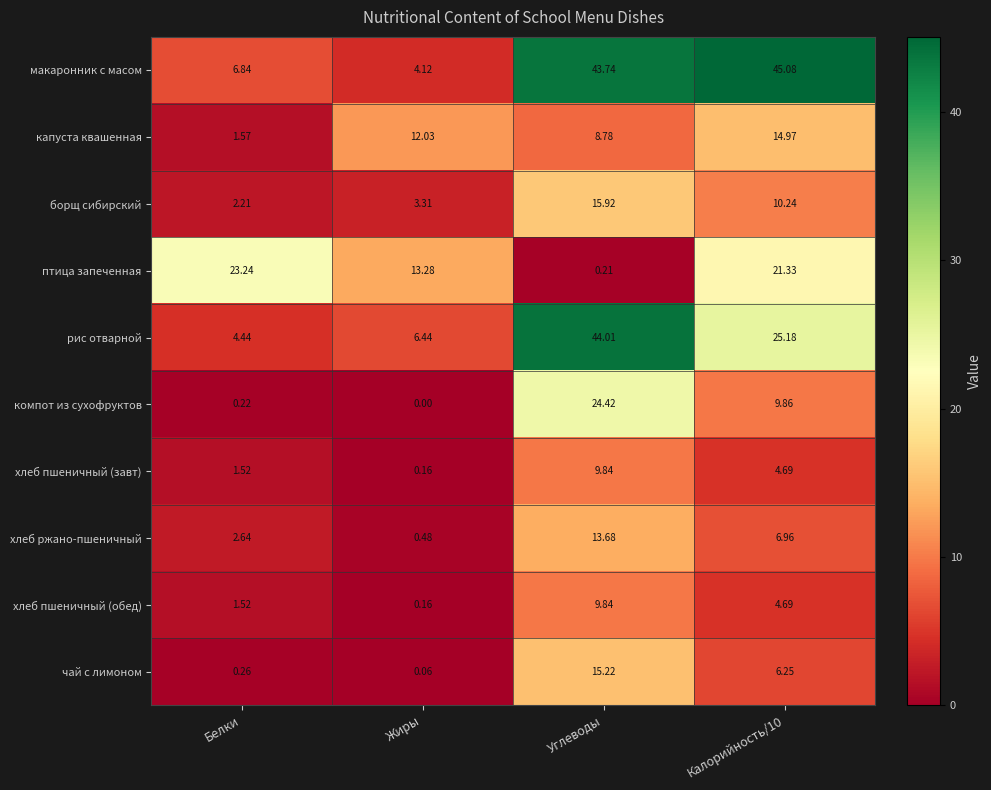

At which category is the sum across all series the highest?

Углеводы